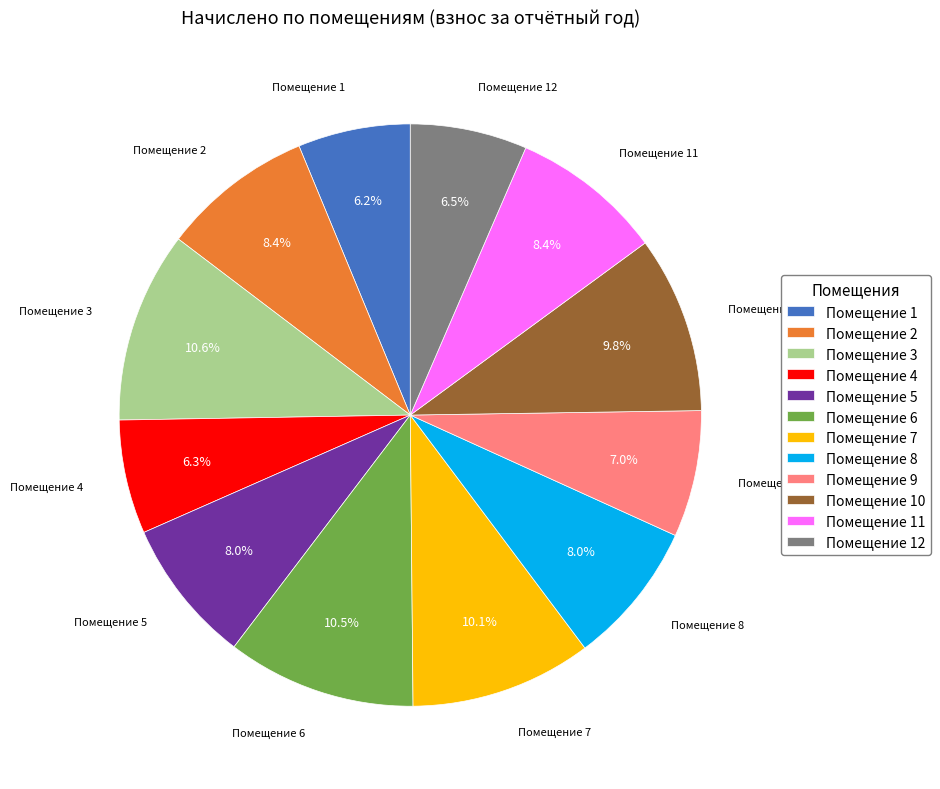

Do Помещение 10 and Помещение 3 together represent more than half of the pie?

No